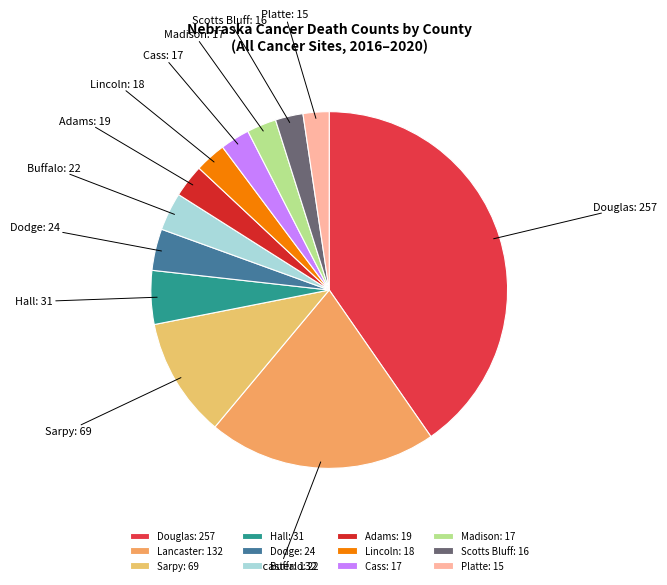

How many segments does this pie chart have?

12